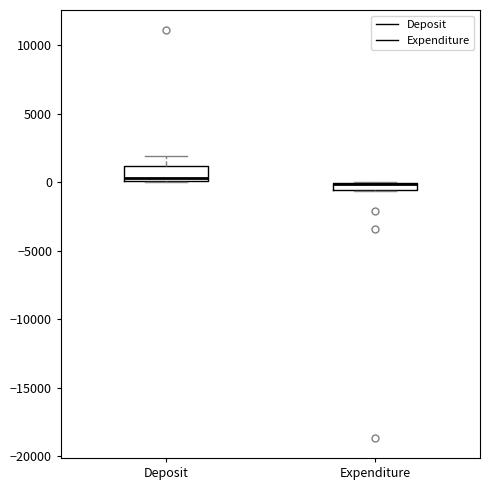

Comparing the boxes themselves (not the whiskers), which one is the tallest?

Deposit